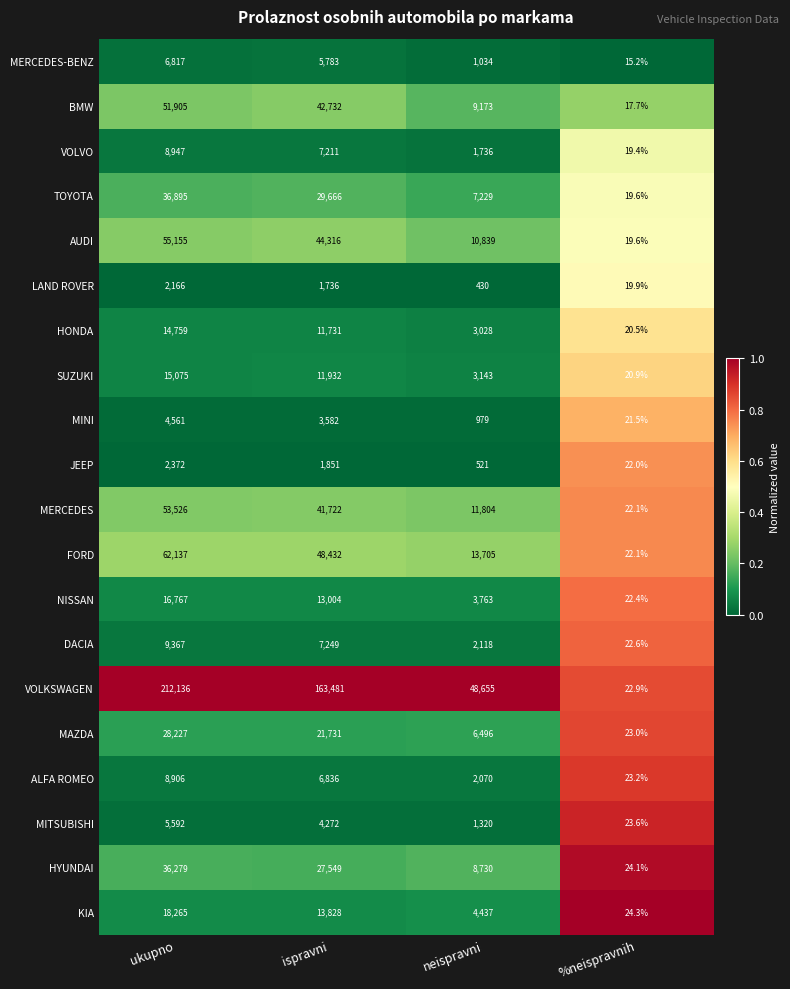

Count the ALFA ROMEO values in the range 2070 to 8906.

3